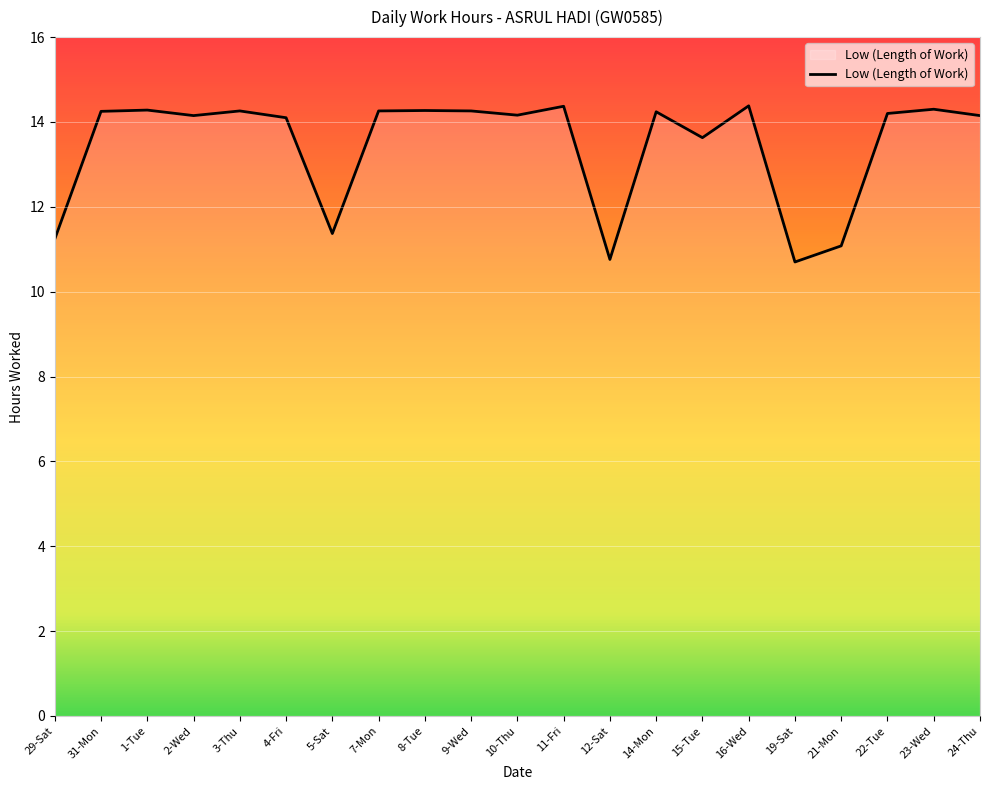

What is the maximum value shown in the chart?

14.4